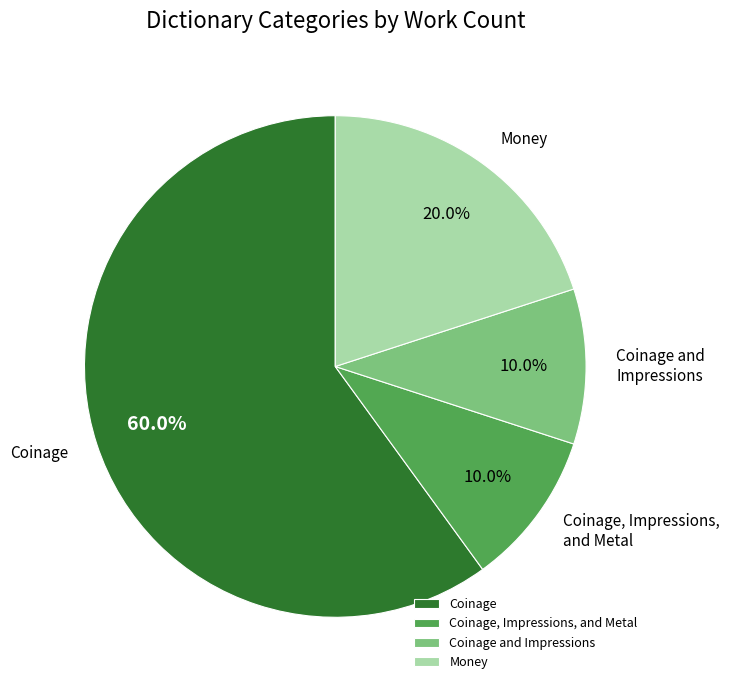

Combined, what portion of the pie is Money and Coinage?

80.0%